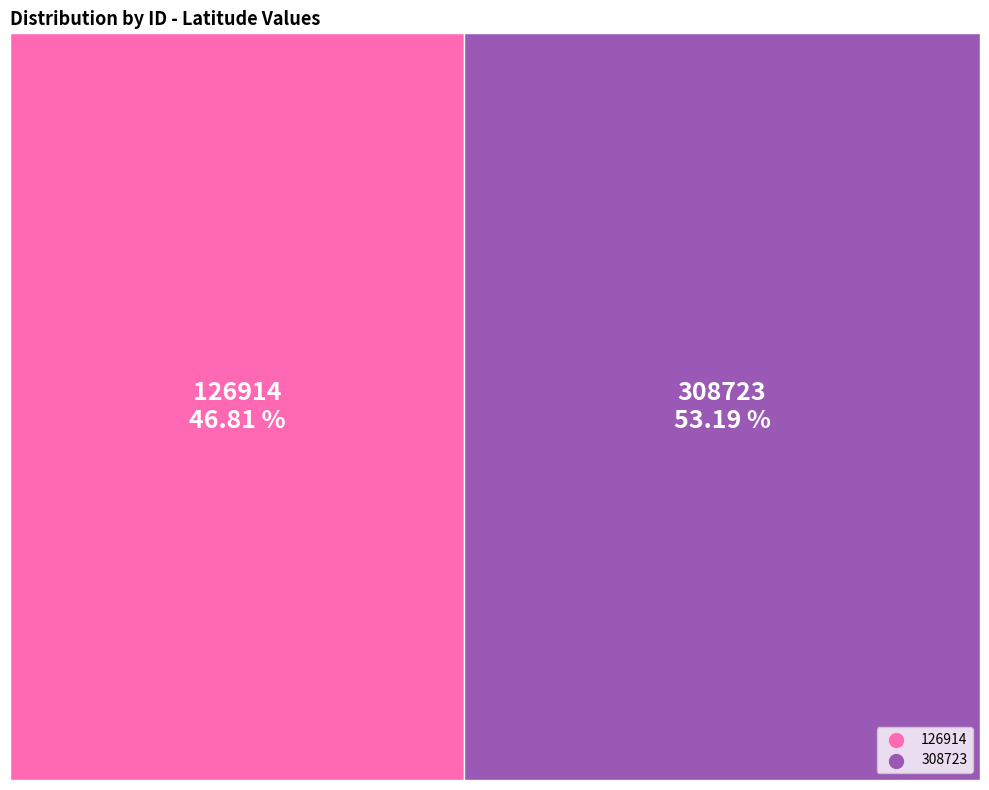

Do 126914 and 308723 together represent more than half of the pie?

Yes